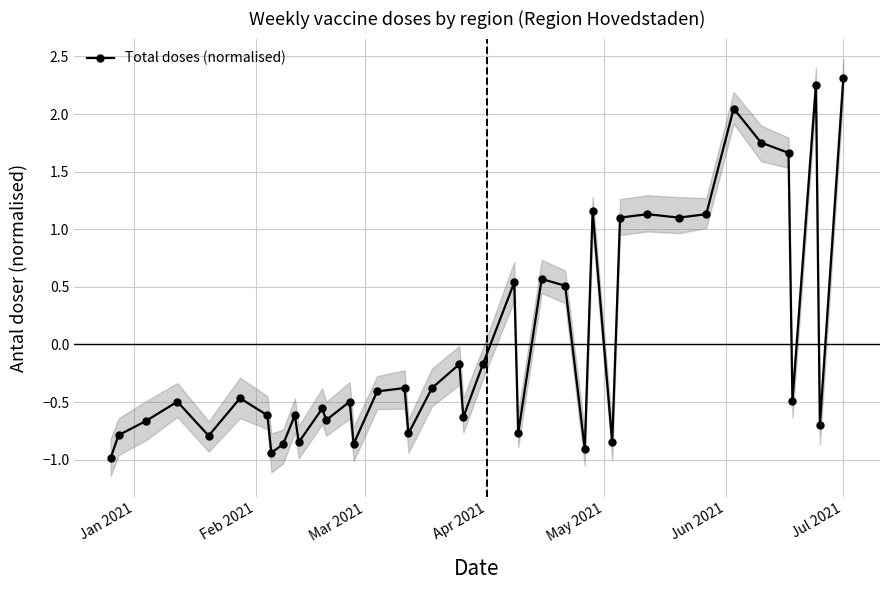

What is the value of the Total doses (normalised) point at the 27th from the left?

-0.9